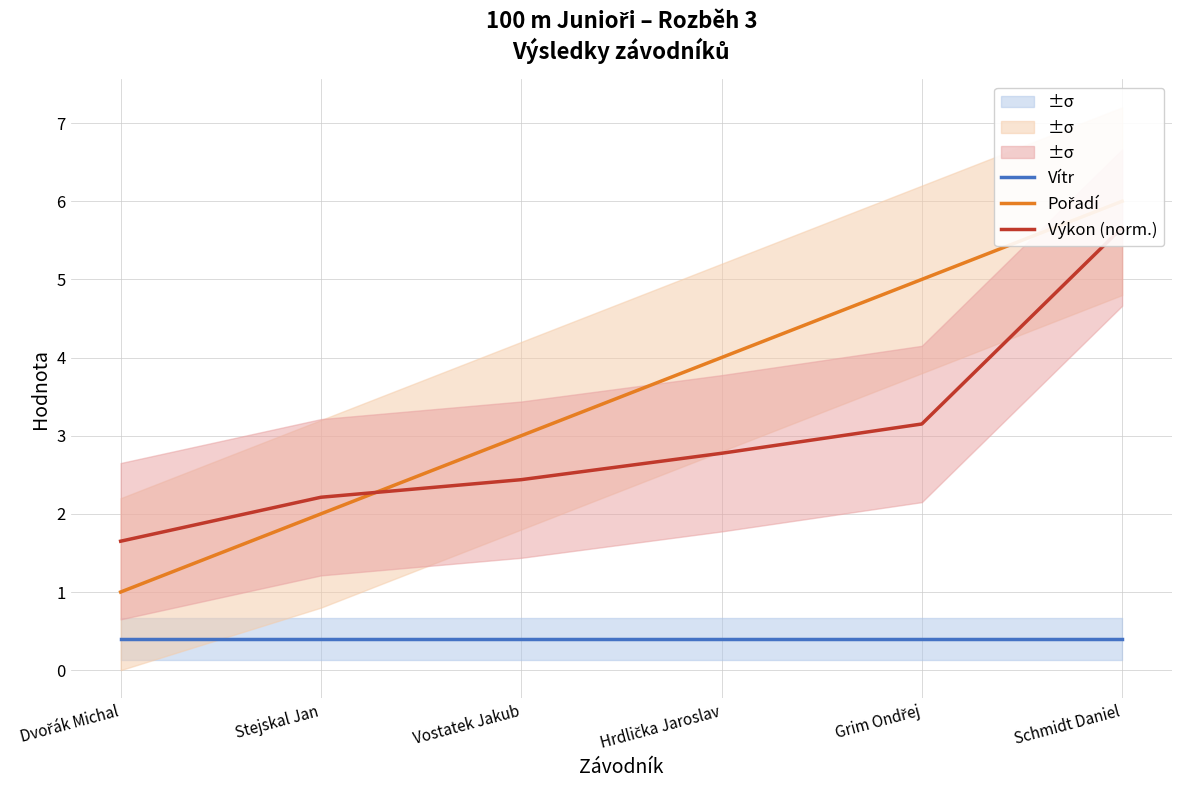

True or false: Vítr has a value of 0.2 at Stejskal Jan.

False